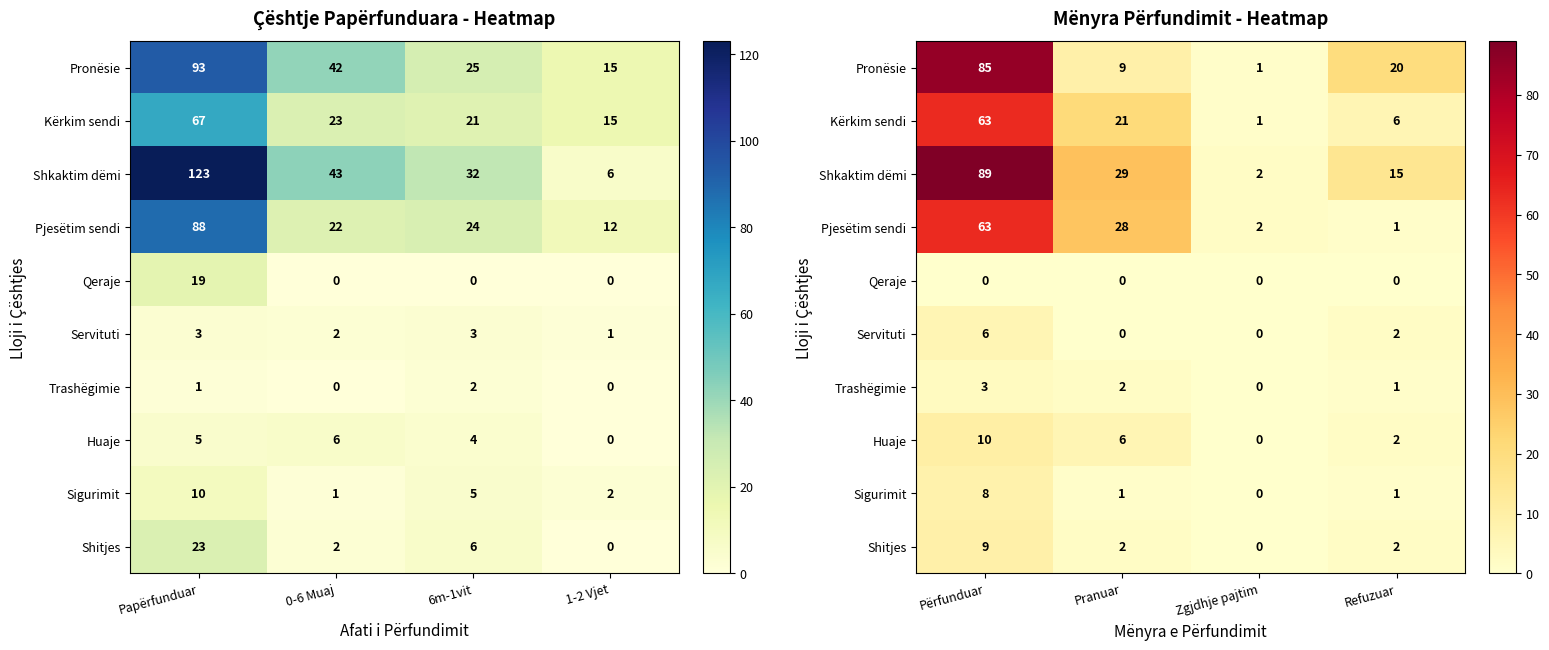

What is the average value of the Pronësie series?

29